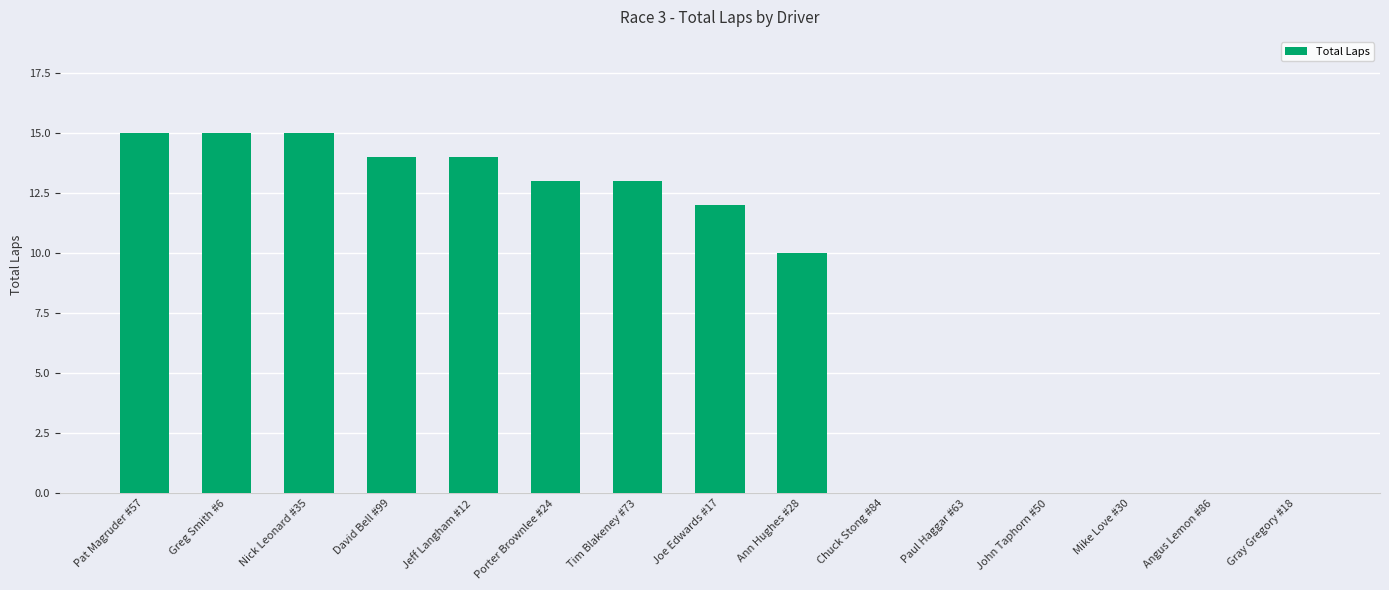

The value at Jeff Langham #12 is 14. True or false?

True